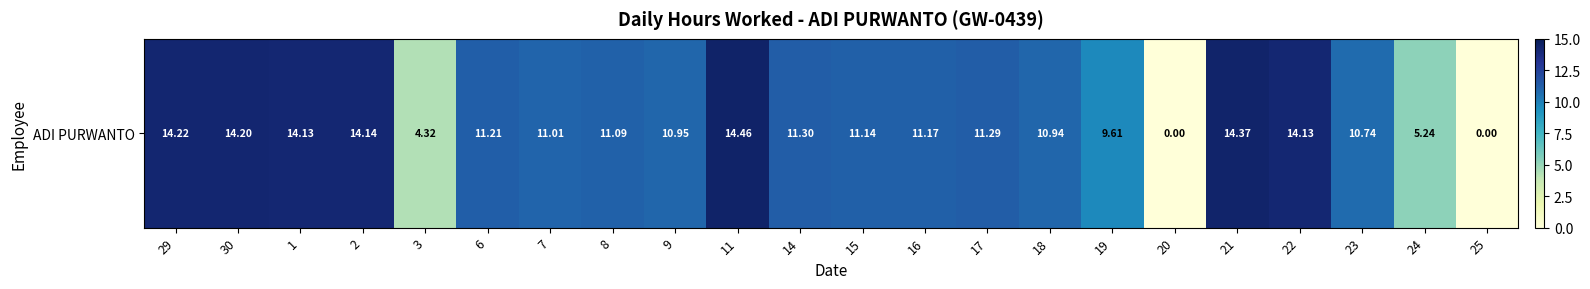

What is the difference between the maximum and second lowest values?

14.5